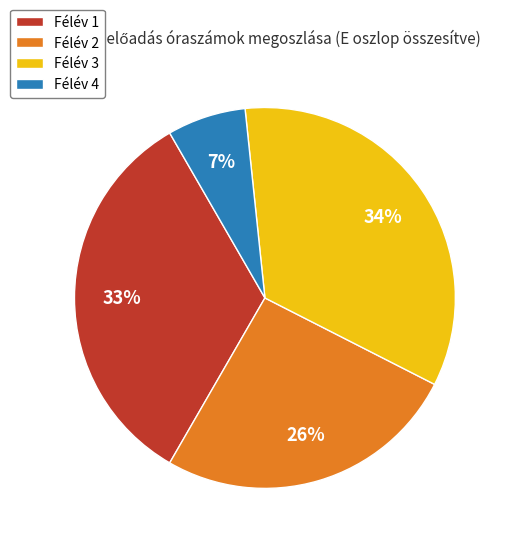

To the nearest percent, what is the difference between the largest and smallest slice percentages?

27%